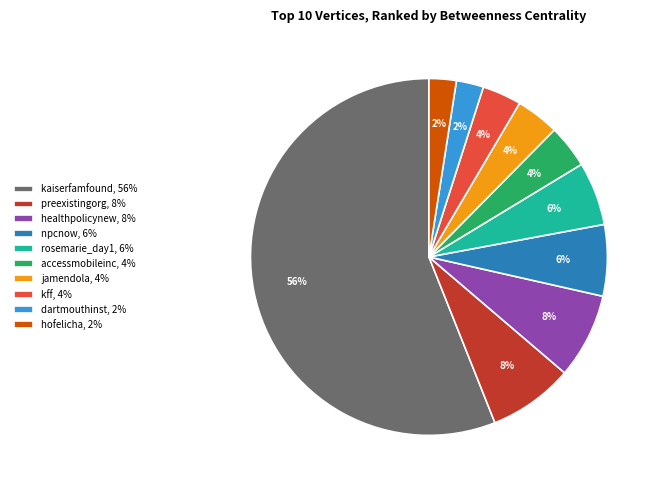

Which slice is the largest?

kaiserfamfound